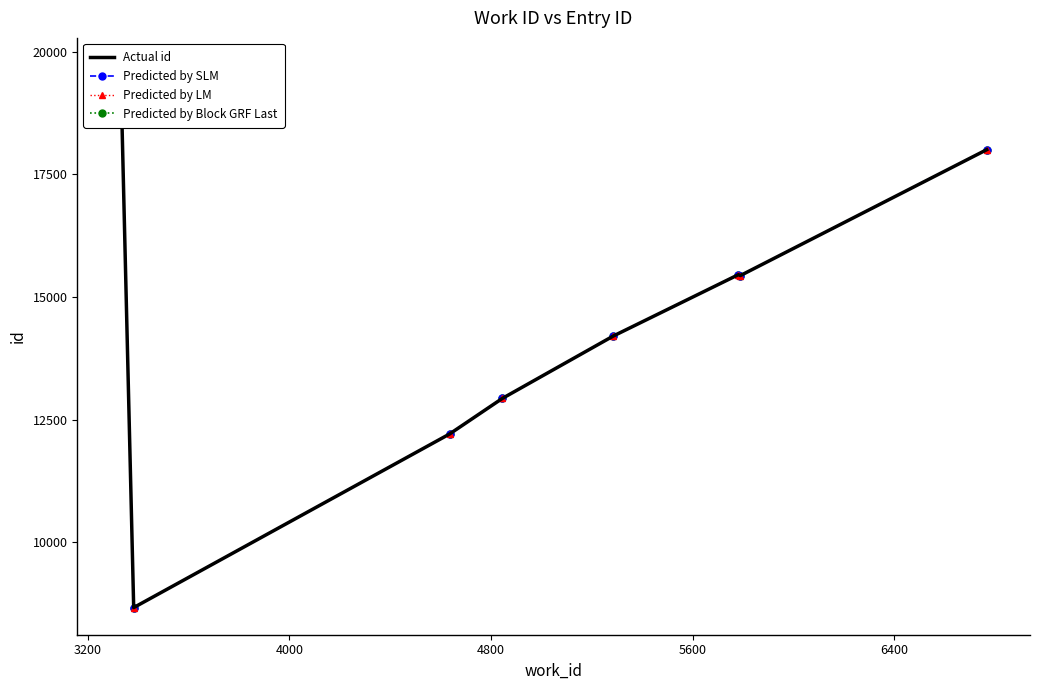

What is the highest value of the Actual id series?

19734